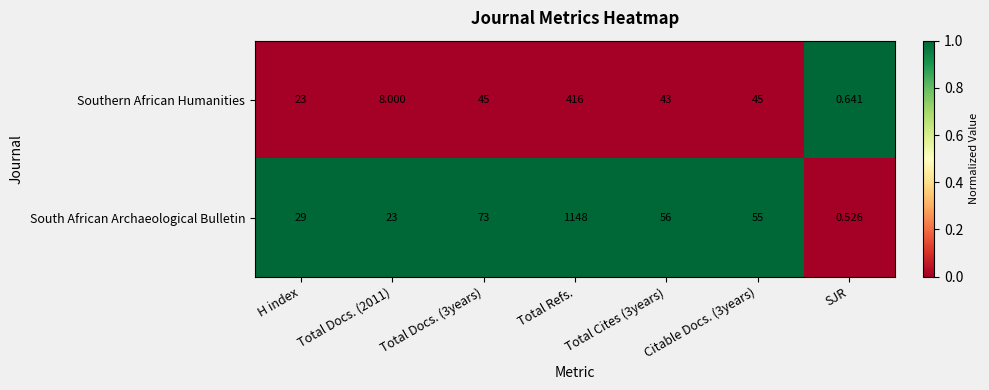

Which series changed the most between H index and SJR?

South African Archaeological Bulletin